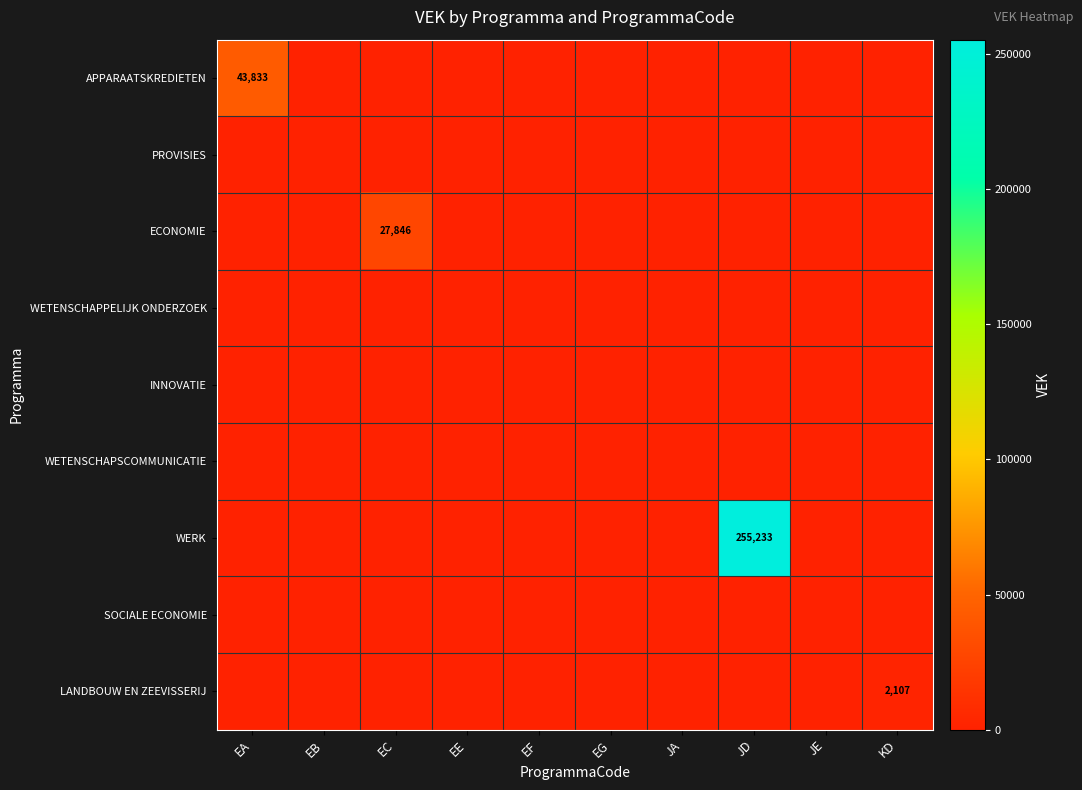

At EA, list the series in order from largest to smallest.

APPARAATSKREDIETEN, PROVISIES, ECONOMIE, WETENSCHAPPELIJK ONDERZOEK, INNOVATIE, WETENSCHAPSCOMMUNICATIE, WERK, SOCIALE ECONOMIE, LANDBOUW EN ZEEVISSERIJ